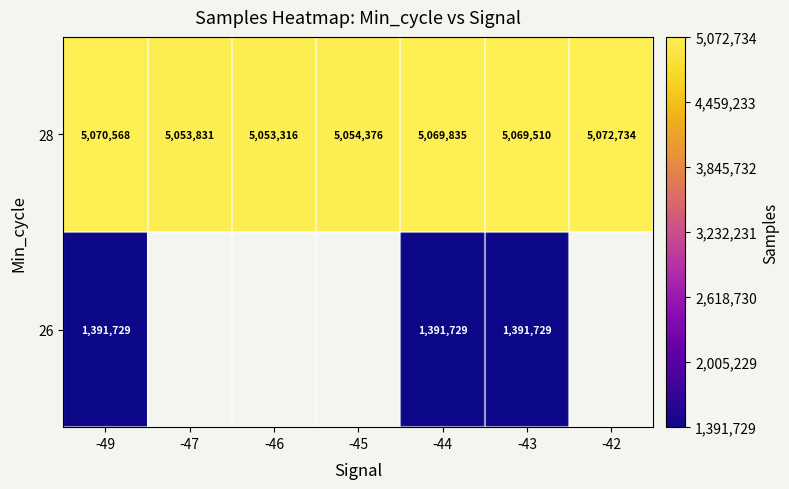

Is it true that 28 equals 5054376 at -45?

True